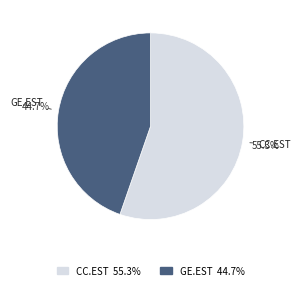

Do GE.EST and CC.EST together represent more than half of the pie?

Yes